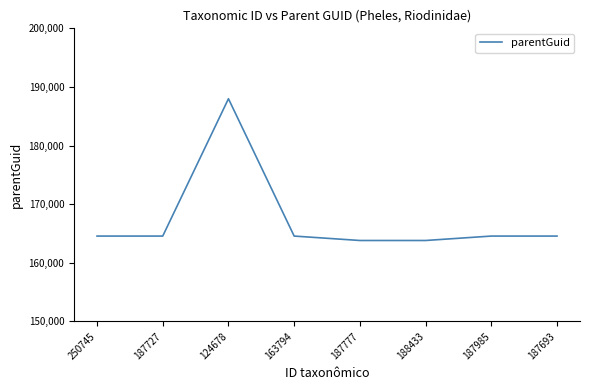

At which category does the data reach its first local peak?

124678